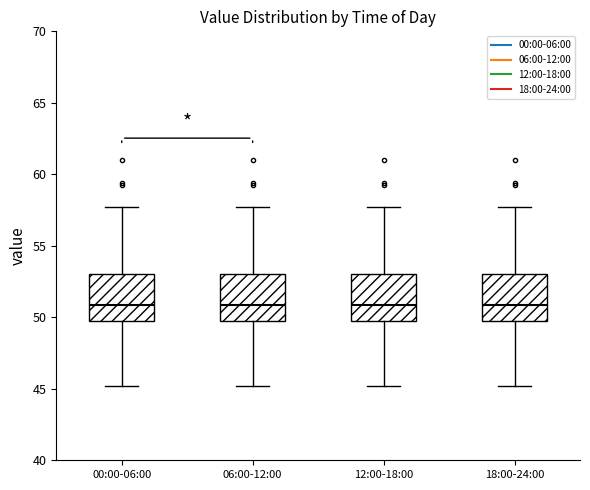

Where does the median line of the box for 06:00-12:00 sit on the y-axis? The values are not printed on the chart, so give them approximately, as read against the axis.

51.0